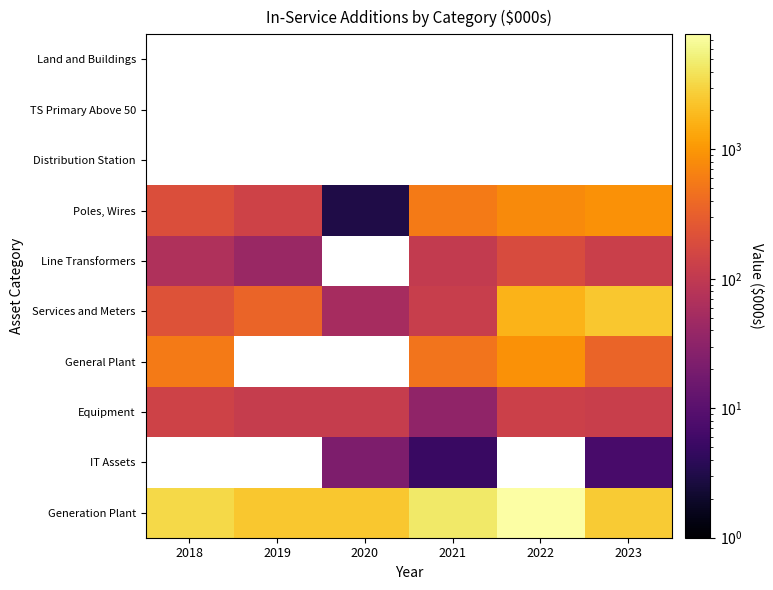

How many values in the General Plant series exceed 352?

3